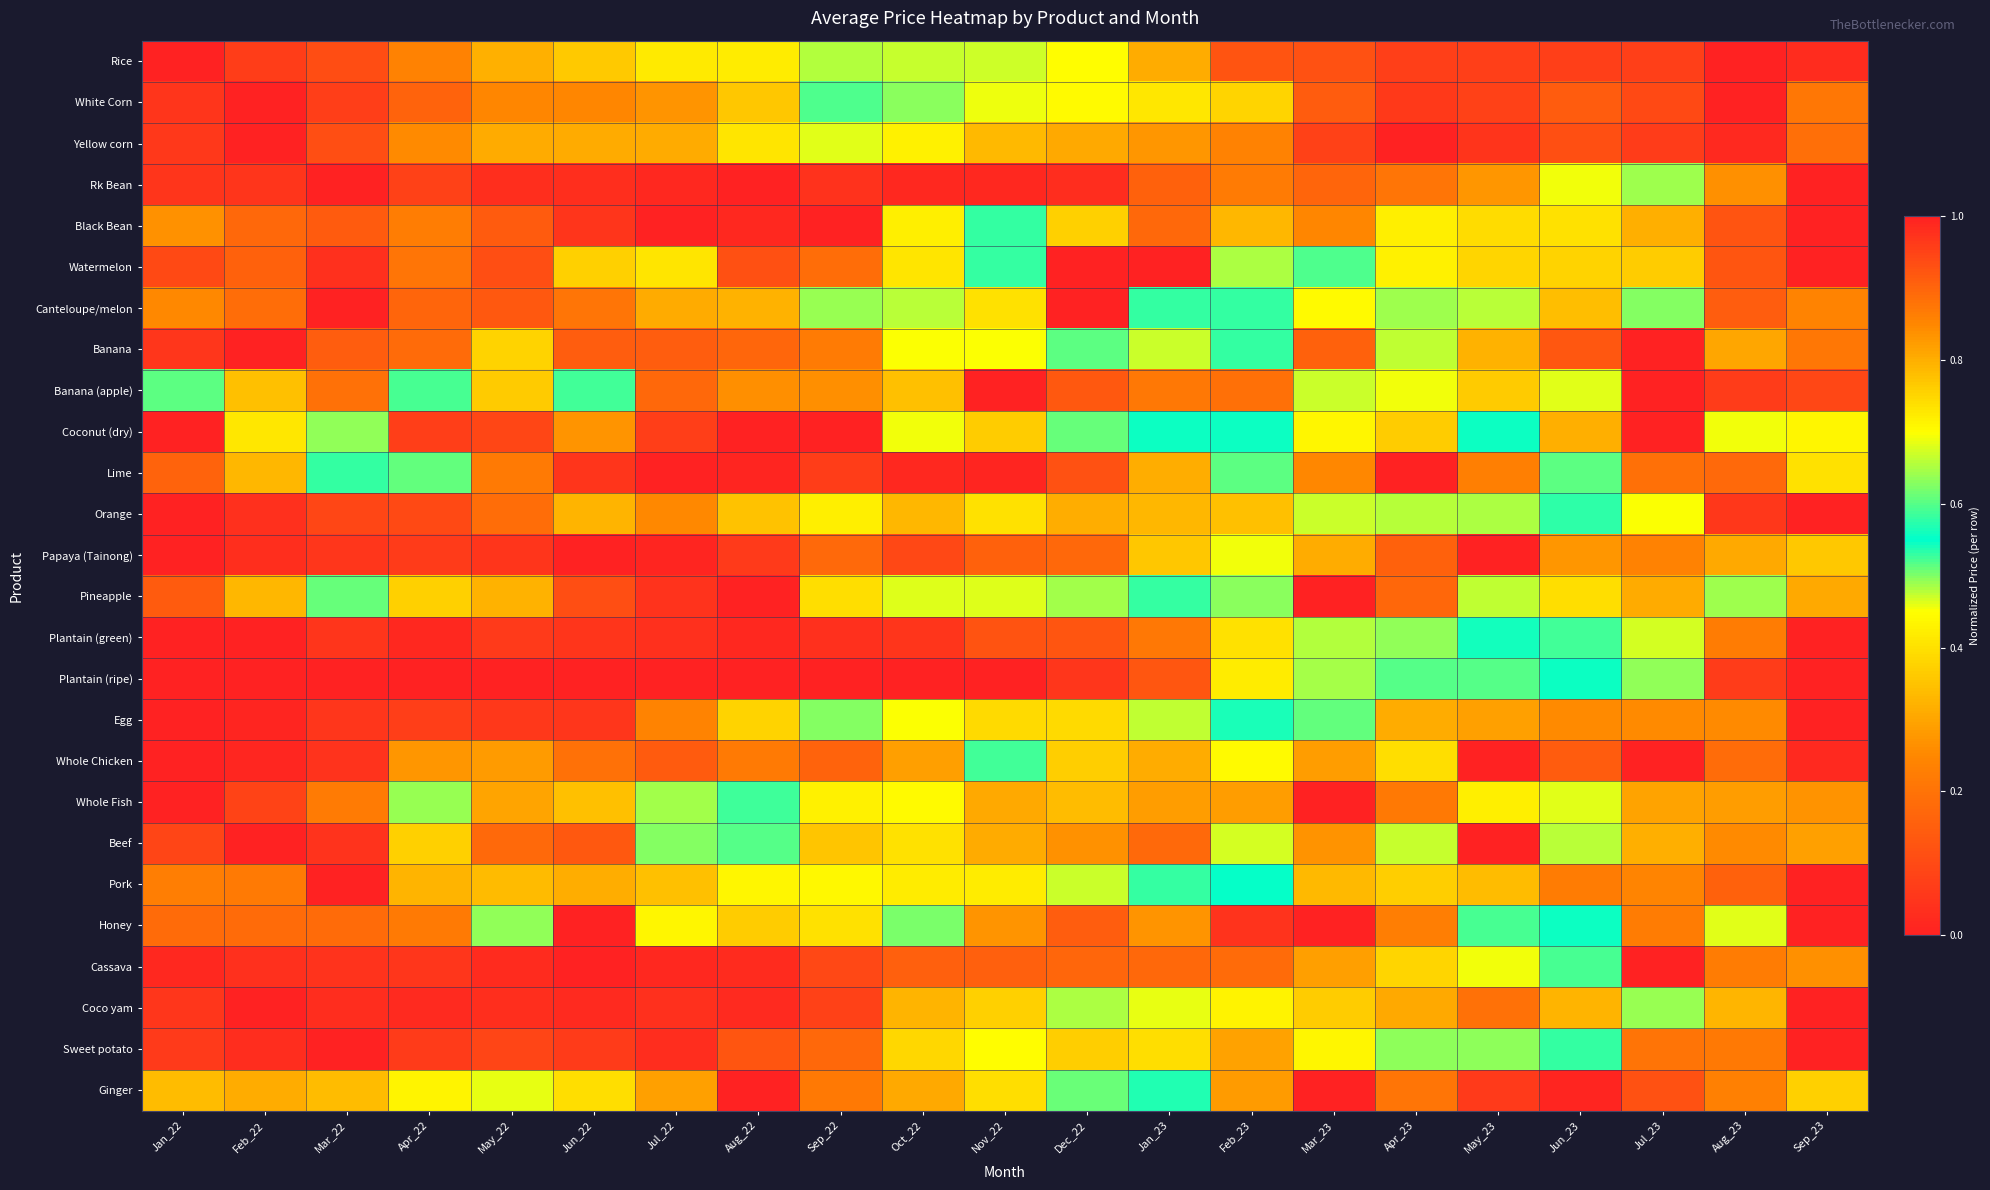

Reading left to right, what are all the values shown in this chart?

Rice: Jan_22=0.0	Feb_22=0.1	Mar_22=0.1	Apr_22=0.2	May_22=0.3	Jun_22=0.4	Jul_22=0.4	Aug_22=0.4	Sep_22=0.7	Oct_22=0.7	Nov_22=0.7	Dec_22=0.7	Jan_23=0.8	Feb_23=0.9	Mar_23=0.9	Apr_23=1.0	May_23=1.0	Jun_23=1.0	Jul_23=1.0	Aug_23=1.0	Sep_23=1.0
White Corn: Jan_22=0.0	Feb_22=0.0	Mar_22=0.1	Apr_22=0.2	May_22=0.2	Jun_22=0.2	Jul_22=0.3	Aug_22=0.4	Sep_22=0.6	Oct_22=0.6	Nov_22=0.7	Dec_22=0.7	Jan_23=0.7	Feb_23=0.8	Mar_23=0.9	Apr_23=1.0	May_23=1.0	Jun_23=0.9	Jul_23=0.9	Aug_23=1.0	Sep_23=0.9
Yellow corn: Jan_22=0.1	Feb_22=0.0	Mar_22=0.1	Apr_22=0.3	May_22=0.3	Jun_22=0.3	Jul_22=0.3	Aug_22=0.4	Sep_22=0.7	Oct_22=0.7	Nov_22=0.8	Dec_22=0.8	Jan_23=0.8	Feb_23=0.9	Mar_23=1.0	Apr_23=1.0	May_23=1.0	Jun_23=0.9	Jul_23=1.0	Aug_23=1.0	Sep_23=0.9
Rk Bean: Jan_22=0.0	Feb_22=0.0	Mar_22=0.0	Apr_22=0.1	May_22=0.0	Jun_22=0.0	Jul_22=0.0	Aug_22=0.0	Sep_22=0.0	Oct_22=0.0	Nov_22=0.0	Dec_22=0.0	Jan_23=0.2	Feb_23=0.2	Mar_23=0.2	Apr_23=0.2	May_23=0.3	Jun_23=0.5	Jul_23=0.6	Aug_23=0.8	Sep_23=1.0
Black Bean: Jan_22=0.3	Feb_22=0.2	Mar_22=0.1	Apr_22=0.2	May_22=0.1	Jun_22=0.1	Jul_22=0.0	Aug_22=0.0	Sep_22=0.0	Oct_22=0.4	Nov_22=0.6	Dec_22=0.4	Jan_23=0.2	Feb_23=0.3	Mar_23=0.2	Apr_23=0.4	May_23=0.4	Jun_23=0.4	Jul_23=0.8	Aug_23=0.9	Sep_23=1.0
Watermelon: Jan_22=0.1	Feb_22=0.2	Mar_22=0.0	Apr_22=0.2	May_22=0.1	Jun_22=0.4	Jul_22=0.4	Aug_22=0.1	Sep_22=0.2	Oct_22=0.4	Nov_22=0.5	Dec_22=1.0	Jan_23=1.0	Feb_23=0.5	Mar_23=0.6	Apr_23=0.4	May_23=0.4	Jun_23=0.4	Jul_23=0.4	Aug_23=0.1	Sep_23=0.0
Canteloupe/melon: Jan_22=0.3	Feb_22=0.2	Mar_22=0.0	Apr_22=0.2	May_22=0.1	Jun_22=0.2	Jul_22=0.3	Aug_22=0.3	Sep_22=0.5	Oct_22=0.7	Nov_22=0.7	Dec_22=1.0	Jan_23=0.6	Feb_23=0.6	Mar_23=0.7	Apr_23=0.6	May_23=0.7	Jun_23=0.3	Jul_23=0.5	Aug_23=0.1	Sep_23=0.2
Banana: Jan_22=0.1	Feb_22=0.0	Mar_22=0.1	Apr_22=0.2	May_22=0.4	Jun_22=0.1	Jul_22=0.1	Aug_22=0.2	Sep_22=0.2	Oct_22=0.4	Nov_22=0.4	Dec_22=0.5	Jan_23=0.5	Feb_23=0.6	Mar_23=0.9	Apr_23=0.7	May_23=0.8	Jun_23=0.9	Jul_23=1.0	Aug_23=0.8	Sep_23=0.9
Banana (apple): Jan_22=0.5	Feb_22=0.3	Mar_22=0.9	Apr_22=0.6	May_22=0.8	Jun_22=0.6	Jul_22=0.2	Aug_22=0.3	Sep_22=0.3	Oct_22=0.3	Nov_22=0.0	Dec_22=0.1	Jan_23=0.2	Feb_23=0.2	Mar_23=0.5	Apr_23=0.5	May_23=0.8	Jun_23=0.7	Jul_23=1.0	Aug_23=1.0	Sep_23=0.9
Coconut (dry): Jan_22=0.0	Feb_22=0.7	Mar_22=0.6	Apr_22=0.1	May_22=0.1	Jun_22=0.3	Jul_22=0.1	Aug_22=0.0	Sep_22=0.0	Oct_22=0.5	Nov_22=0.4	Dec_22=0.5	Jan_23=0.5	Feb_23=0.5	Mar_23=0.4	Apr_23=0.4	May_23=0.5	Jun_23=0.8	Jul_23=1.0	Aug_23=0.5	Sep_23=0.4
Lime: Jan_22=0.2	Feb_22=0.3	Mar_22=0.6	Apr_22=0.6	May_22=0.2	Jun_22=0.0	Jul_22=0.0	Aug_22=0.0	Sep_22=0.1	Oct_22=0.0	Nov_22=0.0	Dec_22=0.1	Jan_23=0.3	Feb_23=0.5	Mar_23=0.8	Apr_23=1.0	May_23=0.9	Jun_23=0.5	Jul_23=0.2	Aug_23=0.2	Sep_23=0.4
Orange: Jan_22=0.0	Feb_22=0.0	Mar_22=0.1	Apr_22=0.1	May_22=0.2	Jun_22=0.3	Jul_22=0.3	Aug_22=0.3	Sep_22=0.4	Oct_22=0.3	Nov_22=0.4	Dec_22=0.3	Jan_23=0.3	Feb_23=0.3	Mar_23=0.5	Apr_23=0.5	May_23=0.5	Jun_23=0.6	Jul_23=0.7	Aug_23=1.0	Sep_23=1.0
Papaya (Tainong): Jan_22=0.0	Feb_22=0.0	Mar_22=0.1	Apr_22=0.1	May_22=0.1	Jun_22=0.0	Jul_22=0.0	Aug_22=0.1	Sep_22=0.2	Oct_22=0.1	Nov_22=0.2	Dec_22=0.2	Jan_23=0.4	Feb_23=0.5	Mar_23=0.8	Apr_23=0.9	May_23=1.0	Jun_23=0.8	Jul_23=0.9	Aug_23=0.8	Sep_23=0.8
Pineapple: Jan_22=0.1	Feb_22=0.3	Mar_22=0.5	Apr_22=0.4	May_22=0.3	Jun_22=0.1	Jul_22=0.0	Aug_22=0.0	Sep_22=0.4	Oct_22=0.5	Nov_22=0.5	Dec_22=0.5	Jan_23=0.5	Feb_23=0.6	Mar_23=1.0	Apr_23=0.9	May_23=0.7	Jun_23=0.4	Jul_23=0.3	Aug_23=0.6	Sep_23=0.8
Plantain (green): Jan_22=0.0	Feb_22=0.0	Mar_22=0.0	Apr_22=0.0	May_22=0.1	Jun_22=0.0	Jul_22=0.0	Aug_22=0.0	Sep_22=0.0	Oct_22=0.0	Nov_22=0.1	Dec_22=0.1	Jan_23=0.2	Feb_23=0.4	Mar_23=0.7	Apr_23=0.6	May_23=0.6	Jun_23=0.6	Jul_23=0.7	Aug_23=0.9	Sep_23=1.0
Plantain (ripe): Jan_22=0.0	Feb_22=0.0	Mar_22=0.0	Apr_22=0.0	May_22=0.0	Jun_22=0.0	Jul_22=0.0	Aug_22=0.0	Sep_22=0.0	Oct_22=0.0	Nov_22=0.0	Dec_22=0.1	Jan_23=0.1	Feb_23=0.4	Mar_23=0.6	Apr_23=0.6	May_23=0.6	Jun_23=0.6	Jul_23=0.6	Aug_23=1.0	Sep_23=1.0
Egg: Jan_22=0.0	Feb_22=0.0	Mar_22=0.1	Apr_22=0.1	May_22=0.1	Jun_22=0.1	Jul_22=0.2	Aug_22=0.4	Sep_22=0.5	Oct_22=0.5	Nov_22=0.4	Dec_22=0.4	Jan_23=0.5	Feb_23=0.6	Mar_23=0.6	Apr_23=0.8	May_23=0.8	Jun_23=0.8	Jul_23=0.8	Aug_23=0.8	Sep_23=1.0
Whole Chicken: Jan_22=0.0	Feb_22=0.0	Mar_22=0.0	Apr_22=0.3	May_22=0.3	Jun_22=0.2	Jul_22=0.1	Aug_22=0.2	Sep_22=0.2	Oct_22=0.3	Nov_22=0.6	Dec_22=0.8	Jan_23=0.8	Feb_23=0.7	Mar_23=0.8	Apr_23=0.7	May_23=1.0	Jun_23=0.9	Jul_23=1.0	Aug_23=0.9	Sep_23=1.0
Whole Fish: Jan_22=0.0	Feb_22=0.1	Mar_22=0.2	Apr_22=0.6	May_22=0.3	Jun_22=0.3	Jul_22=0.5	Aug_22=0.5	Sep_22=0.7	Oct_22=0.7	Nov_22=0.8	Dec_22=0.8	Jan_23=0.8	Feb_23=0.8	Mar_23=1.0	Apr_23=0.9	May_23=0.4	Jun_23=0.7	Jul_23=0.8	Aug_23=0.8	Sep_23=0.8
Beef: Jan_22=0.1	Feb_22=0.0	Mar_22=0.0	Apr_22=0.4	May_22=0.2	Jun_22=0.1	Jul_22=0.5	Aug_22=0.6	Sep_22=0.4	Oct_22=0.4	Nov_22=0.3	Dec_22=0.3	Jan_23=0.2	Feb_23=0.5	Mar_23=0.8	Apr_23=0.7	May_23=1.0	Jun_23=0.7	Jul_23=0.8	Aug_23=0.8	Sep_23=0.8
Pork: Jan_22=0.2	Feb_22=0.2	Mar_22=0.0	Apr_22=0.3	May_22=0.3	Jun_22=0.3	Jul_22=0.3	Aug_22=0.4	Sep_22=0.4	Oct_22=0.4	Nov_22=0.4	Dec_22=0.5	Jan_23=0.5	Feb_23=0.6	Mar_23=0.8	Apr_23=0.8	May_23=0.8	Jun_23=0.9	Jul_23=0.9	Aug_23=0.9	Sep_23=1.0
Honey: Jan_22=0.2	Feb_22=0.2	Mar_22=0.2	Apr_22=0.2	May_22=0.6	Jun_22=1.0	Jul_22=0.4	Aug_22=0.4	Sep_22=0.4	Oct_22=0.5	Nov_22=0.3	Dec_22=0.1	Jan_23=0.3	Feb_23=0.0	Mar_23=0.0	Apr_23=0.2	May_23=0.6	Jun_23=0.5	Jul_23=0.9	Aug_23=0.7	Sep_23=0.0
Cassava: Jan_22=0.0	Feb_22=0.0	Mar_22=0.0	Apr_22=0.1	May_22=0.0	Jun_22=0.0	Jul_22=0.0	Aug_22=0.0	Sep_22=0.1	Oct_22=0.2	Nov_22=0.2	Dec_22=0.2	Jan_23=0.2	Feb_23=0.2	Mar_23=0.3	Apr_23=0.4	May_23=0.5	Jun_23=0.6	Jul_23=1.0	Aug_23=0.9	Sep_23=0.8
Coco yam: Jan_22=0.1	Feb_22=0.0	Mar_22=0.0	Apr_22=0.0	May_22=0.0	Jun_22=0.0	Jul_22=0.0	Aug_22=0.0	Sep_22=0.1	Oct_22=0.3	Nov_22=0.4	Dec_22=0.5	Jan_23=0.5	Feb_23=0.4	Mar_23=0.4	Apr_23=0.3	May_23=0.2	Jun_23=0.3	Jul_23=0.5	Aug_23=0.8	Sep_23=1.0
Sweet potato: Jan_22=0.1	Feb_22=0.0	Mar_22=0.0	Apr_22=0.1	May_22=0.1	Jun_22=0.1	Jul_22=0.0	Aug_22=0.1	Sep_22=0.2	Oct_22=0.4	Nov_22=0.4	Dec_22=0.4	Jan_23=0.4	Feb_23=0.3	Mar_23=0.4	Apr_23=0.5	May_23=0.5	Jun_23=0.6	Jul_23=0.9	Aug_23=0.9	Sep_23=1.0
Ginger: Jan_22=0.8	Feb_22=0.8	Mar_22=0.8	Apr_22=0.7	May_22=0.7	Jun_22=0.7	Jul_22=0.8	Aug_22=1.0	Sep_22=0.9	Oct_22=0.8	Nov_22=0.7	Dec_22=0.6	Jan_23=0.5	Feb_23=0.3	Mar_23=0.0	Apr_23=0.2	May_23=0.1	Jun_23=0.0	Jul_23=0.1	Aug_23=0.2	Sep_23=0.4